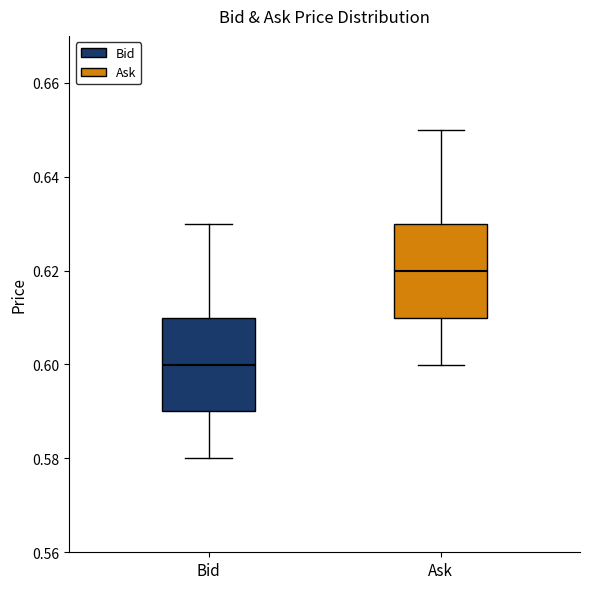

Where is the lower edge of the box for Ask on the y-axis? The values are not printed on the chart, so give them approximately, as read against the axis.

0.61